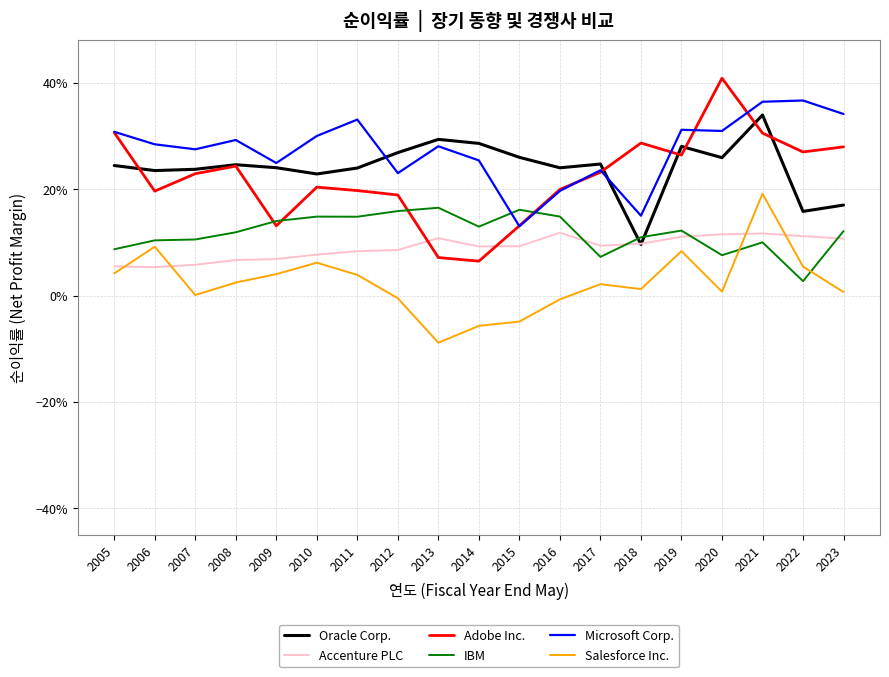

What is the difference between the second highest and second lowest values in the Salesforce Inc. series?

0.1